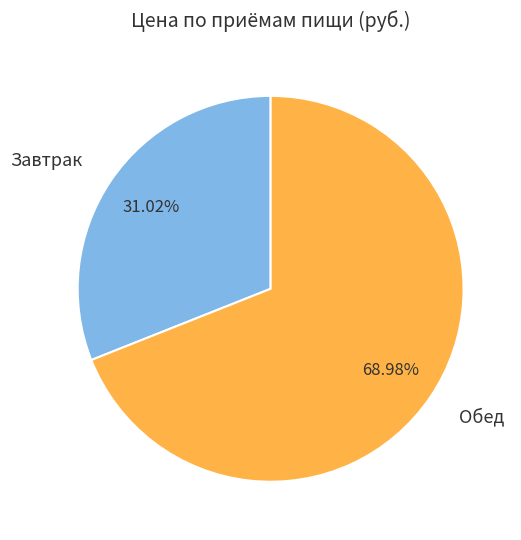

Between Обед and Завтрак, which is larger?

Обед